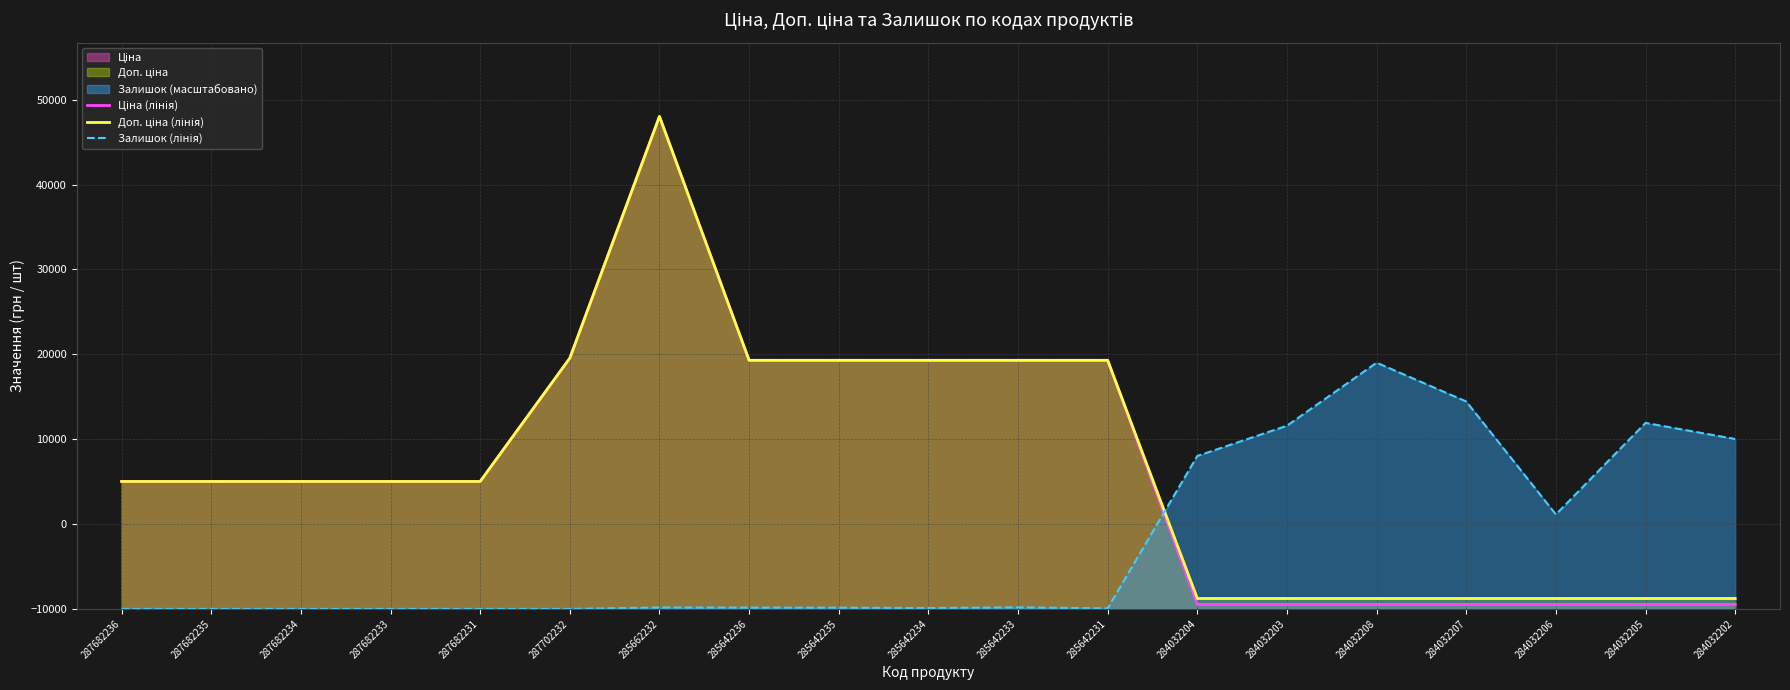

Does the chart display data point markers on the line(s)?

No